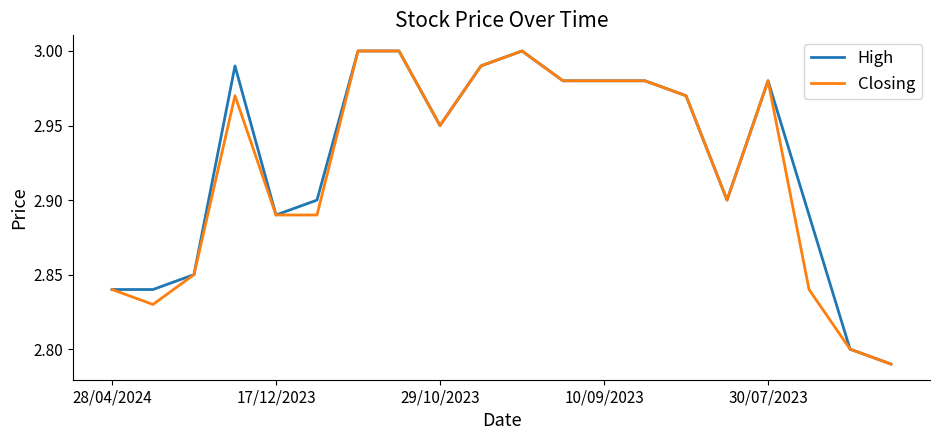

Which category has the lowest value across all series?

19